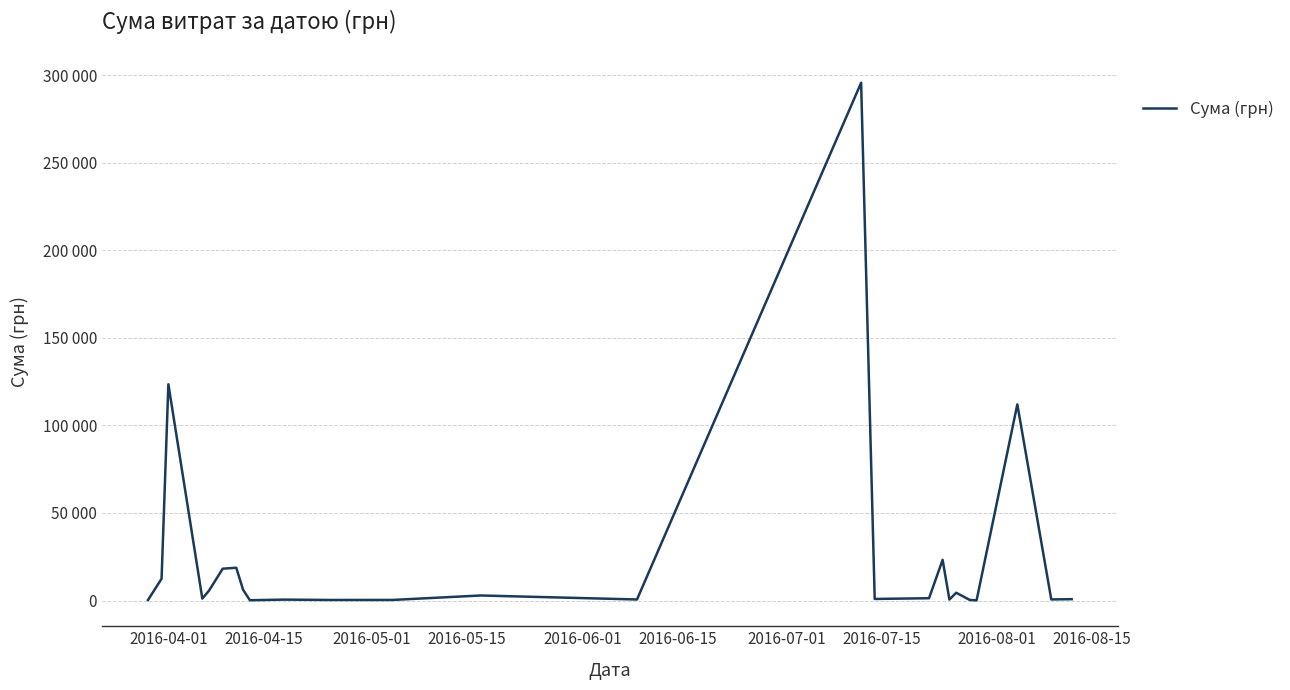

Reading left to right, list all the values displayed in this chart.

295.7	12451.2	123491.9	1111.6	5735.4	18188.5	18716.3	6166.2	173.9	527.8	323.2	339.4	2886.0	600.0	295638.6	909.1	1321.3	23239.2	574.6	4460.0	331.6	97.8	111990.4	633.1	775.0